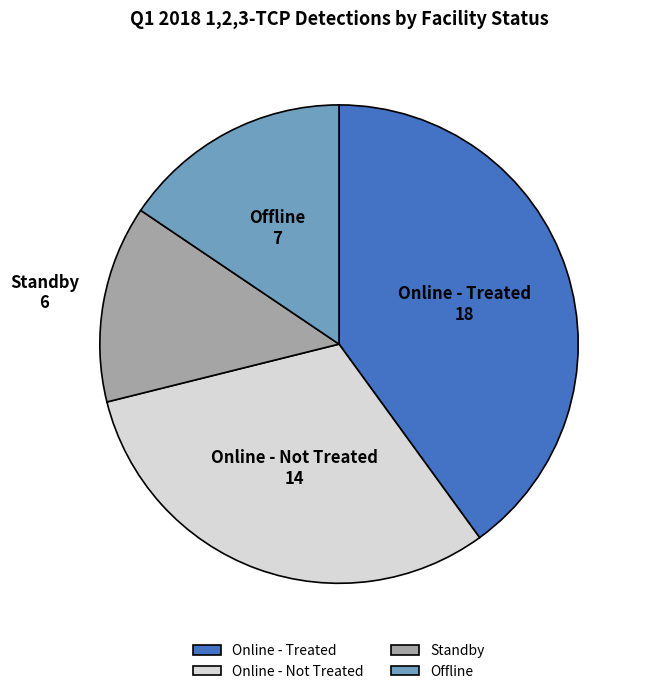

Which has a higher value, Online - Treated or Online - Not Treated?

Online - Treated